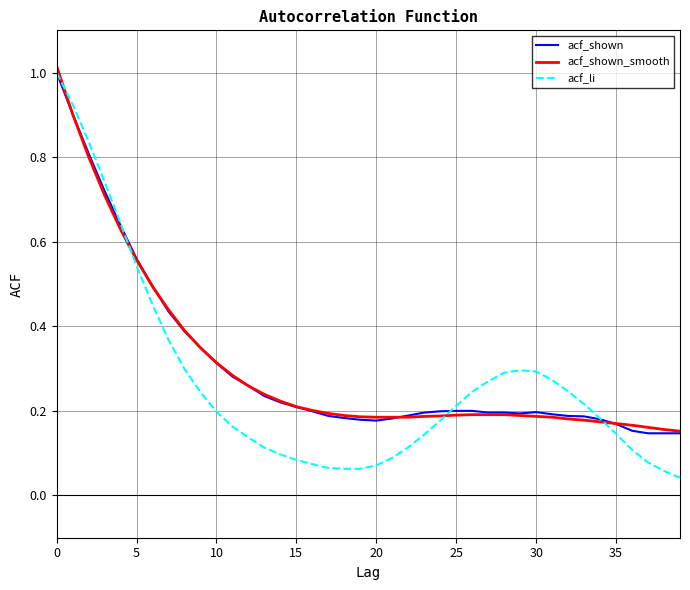

Does the chart have visible grid lines?

Yes